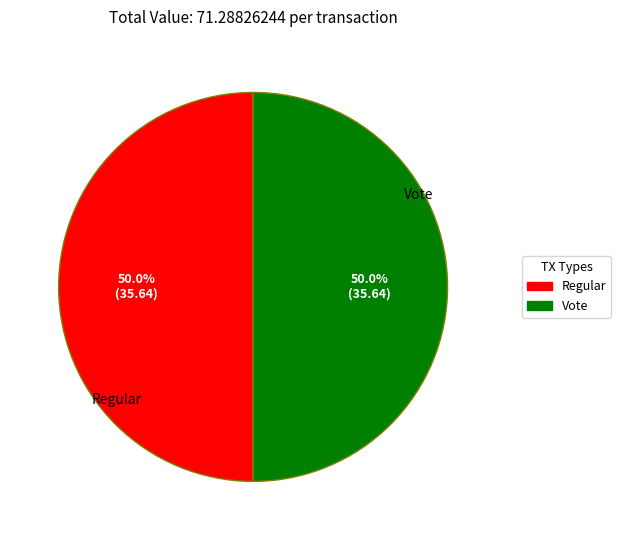

Do Regular and Vote together represent more than half of the pie?

Yes